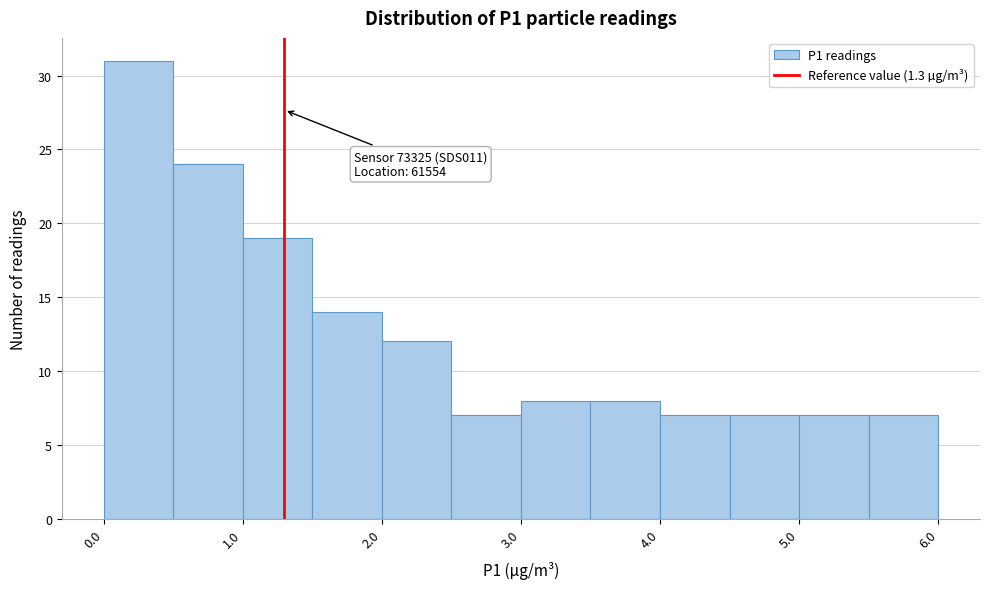

Which range on the x-axis has the tallest bar?

0.0 to 0.5